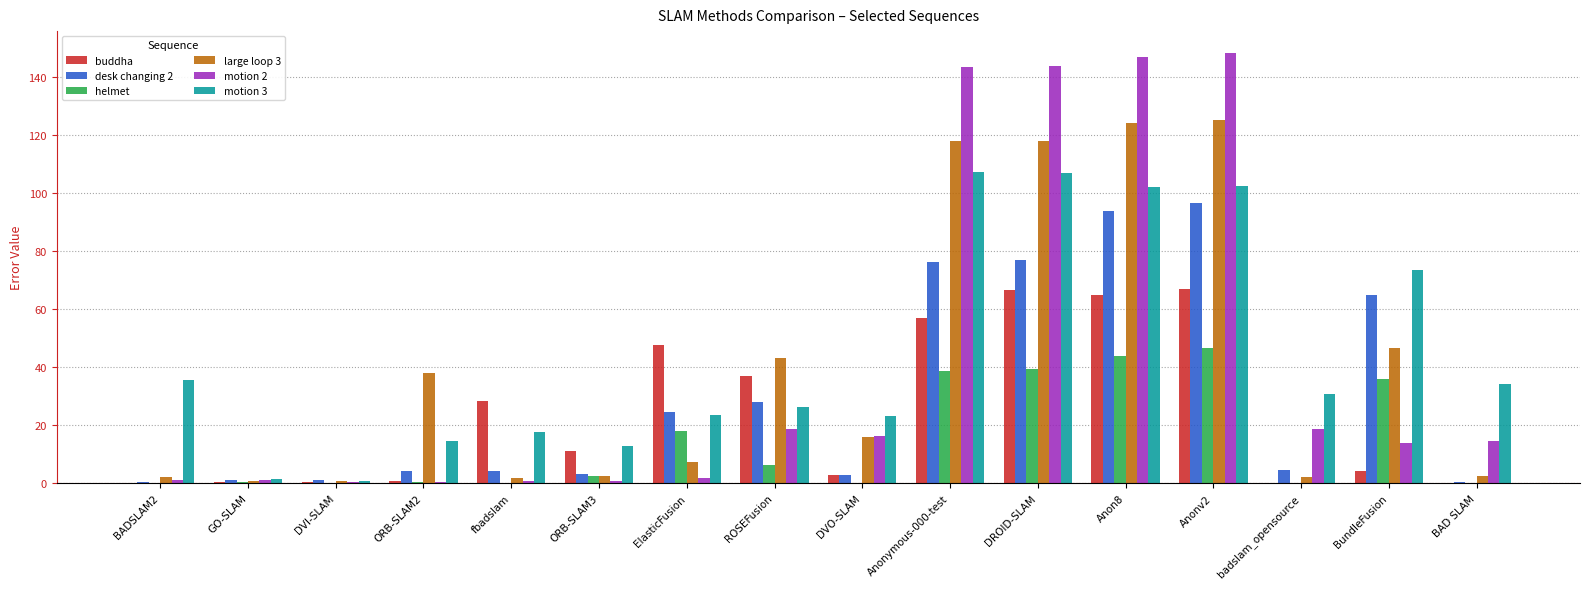

What is the sum of the motion 2 values at BundleFusion and ROSEFusion?

32.6